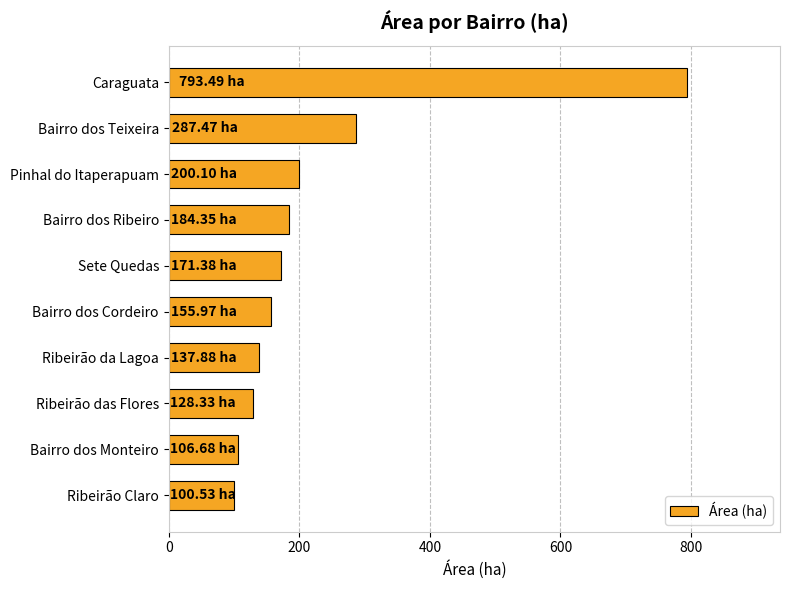

How many bars are there in total?

10